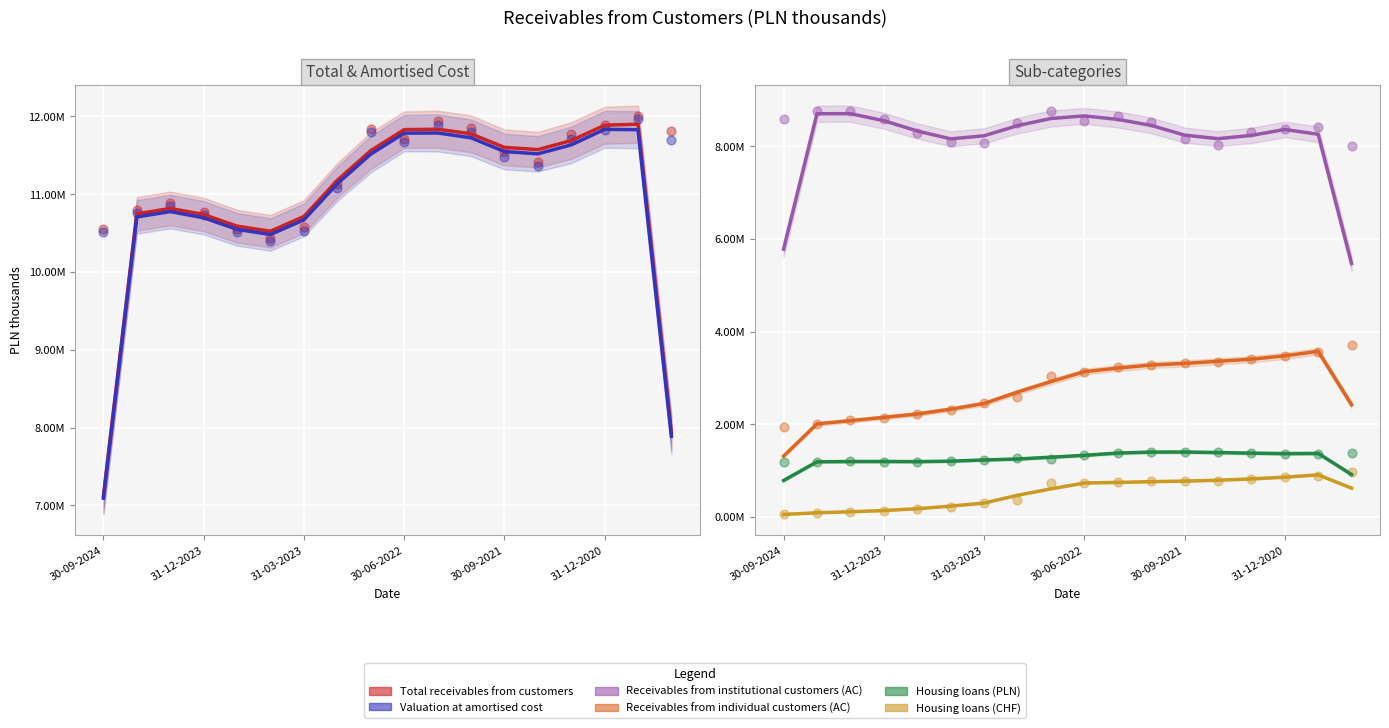

Which series contains the highest Y value?

Total receivables from customers